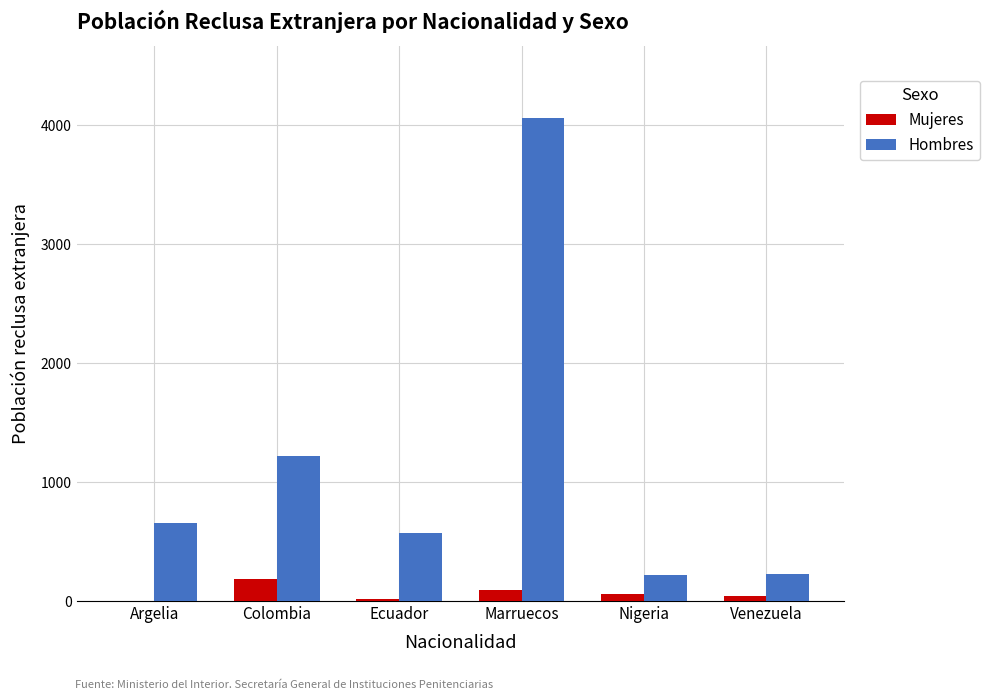

Which series has the largest range (max minus min)?

Hombres